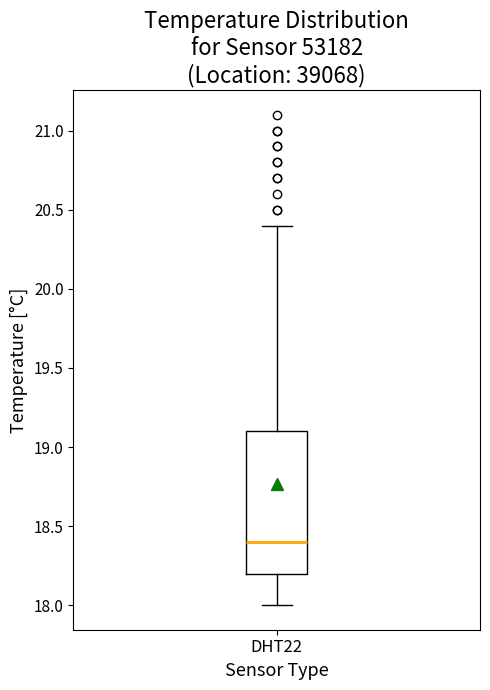

Read this box plot against the y-axis: the position of the median line, the range covered by the box, and the ends of both whiskers. The values are not printed on the chart, so give them approximately, as read against the axis.

median 18.4, box 18.2 to 19.1, whiskers 18.0 to 20.4